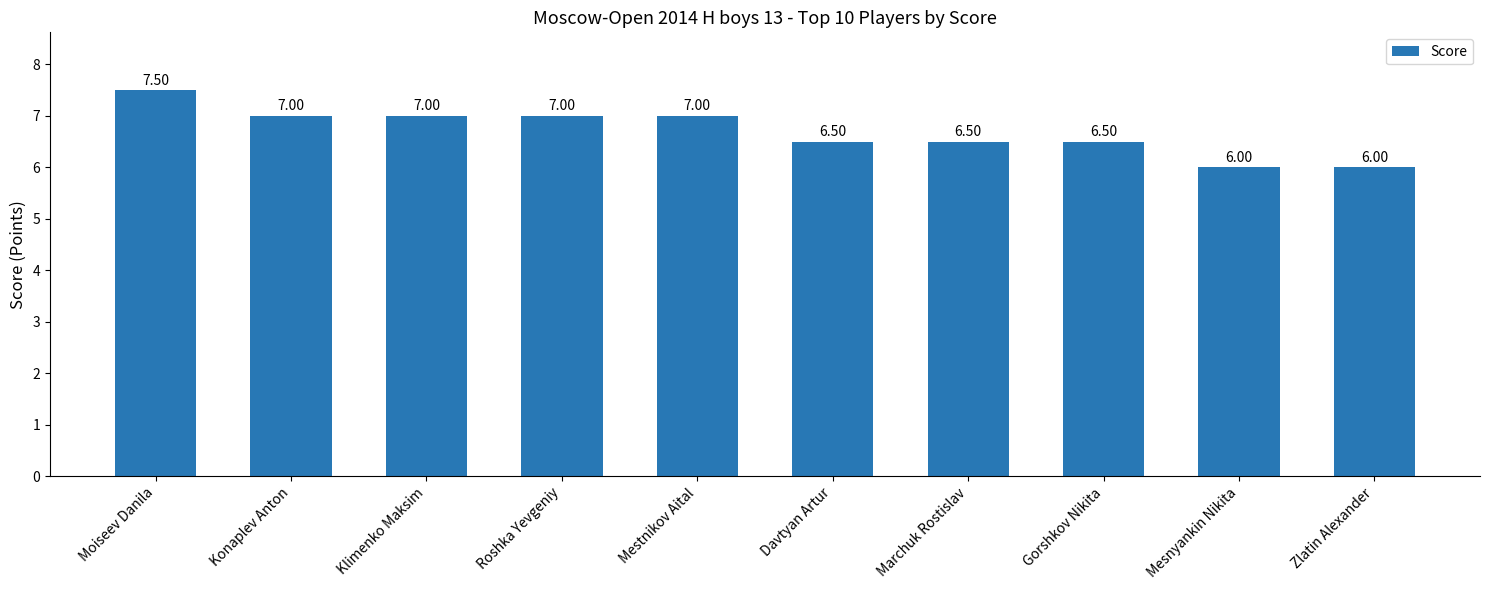

At which label does the data first exceed 7?

Moiseev Danila